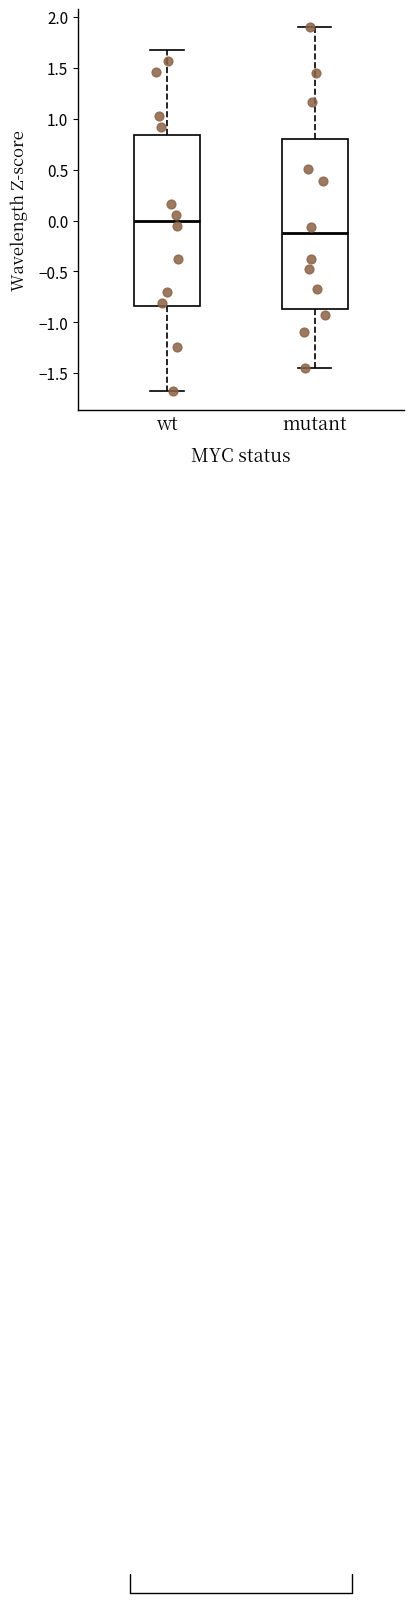

Reading left to right, transcribe this box plot: for each box, give where its median line is, the range the box spans, and where its two whiskers end, as read against the y-axis. The values are not printed on the chart, so give them approximately, as read against the axis.

wt: median 0.00, box -0.85 to 0.85, whiskers -1.70 to 1.70
mutant: median -0.10, box -0.85 to 0.80, whiskers -1.45 to 1.90